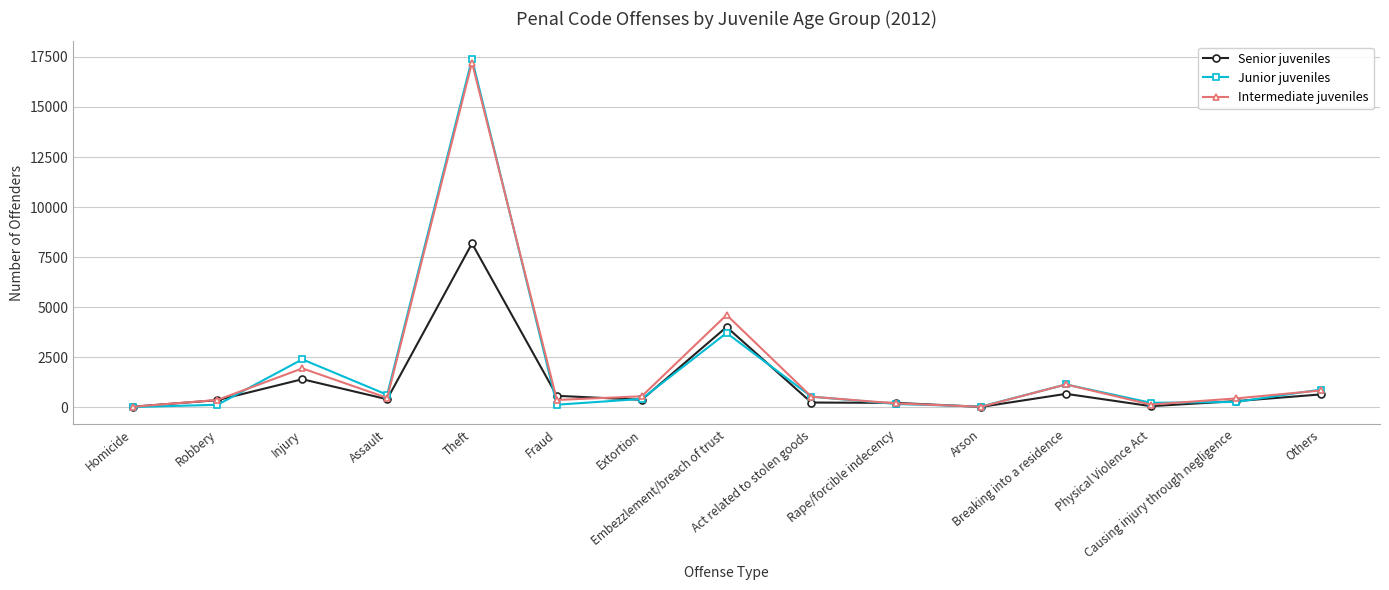

The value of Junior juveniles at Theft is 10706. True or false?

False